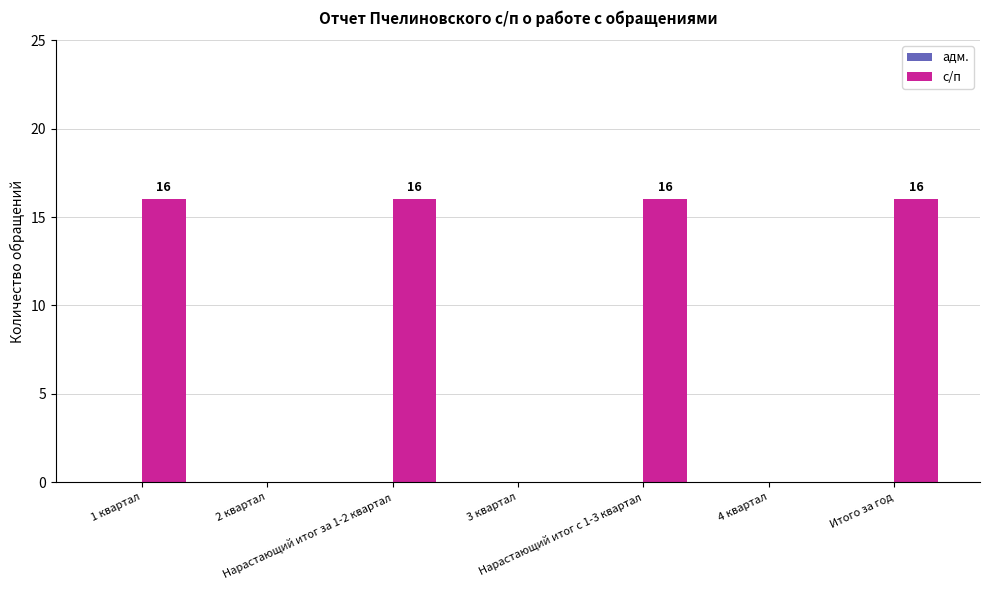

How many values are between 0 and 16?

7